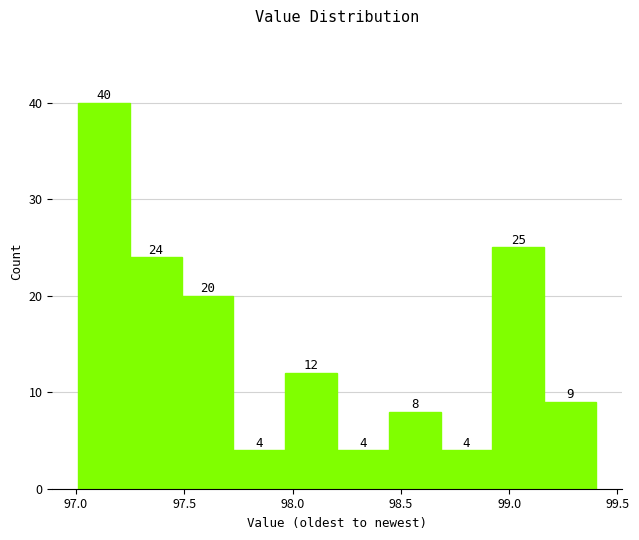

What is the height of the bar covering 97.50 to 97.75 on the x-axis? The bar edges are not printed on the chart, so give them approximately, as read against the axis.

20